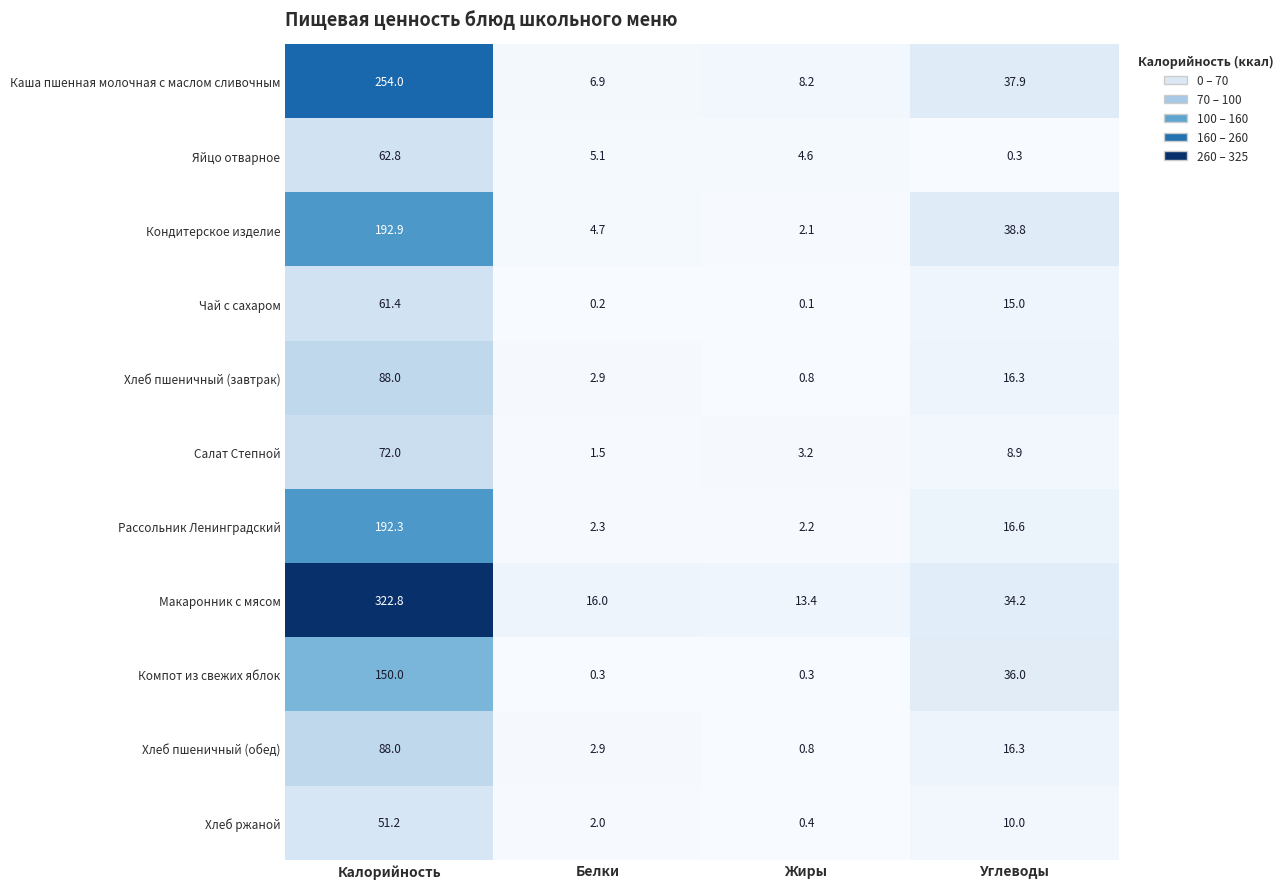

Is it true that Салат Степной equals 28.6 at Калорийность?

False